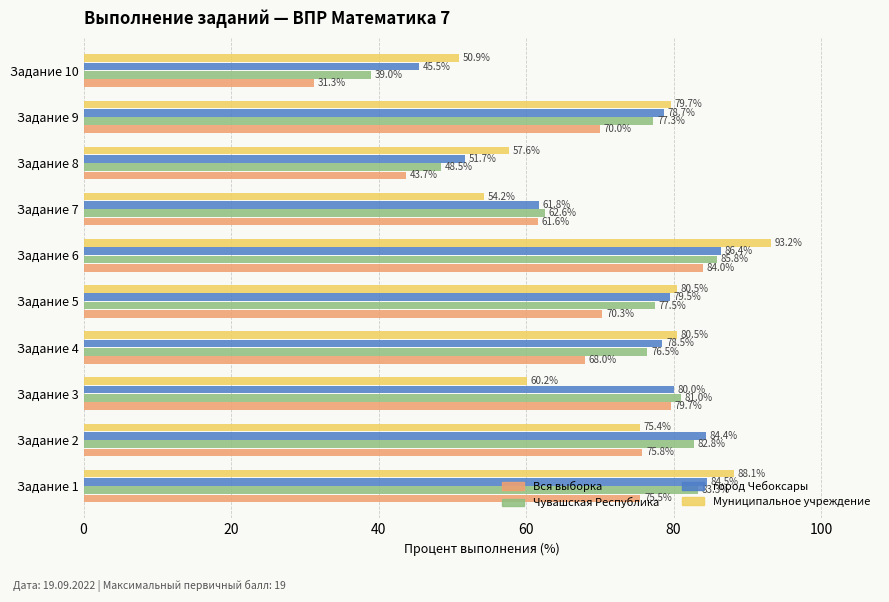

How many categories are shown in the chart?

10